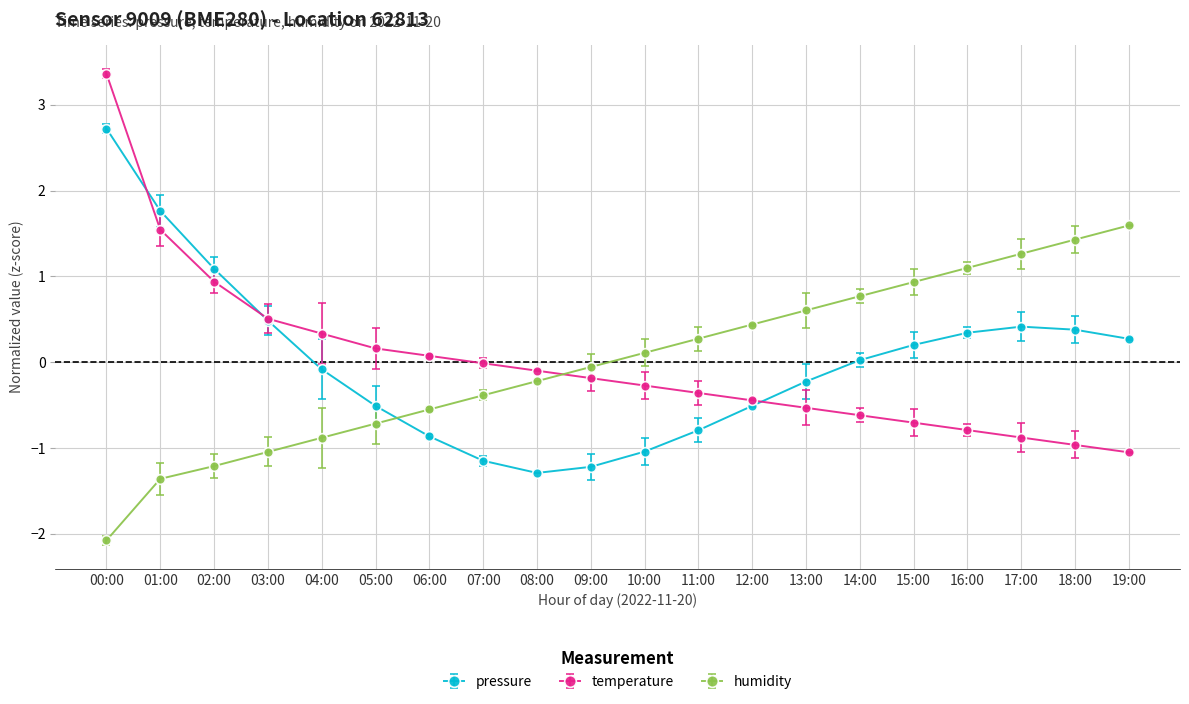

How many values in humidity are below zero?

10